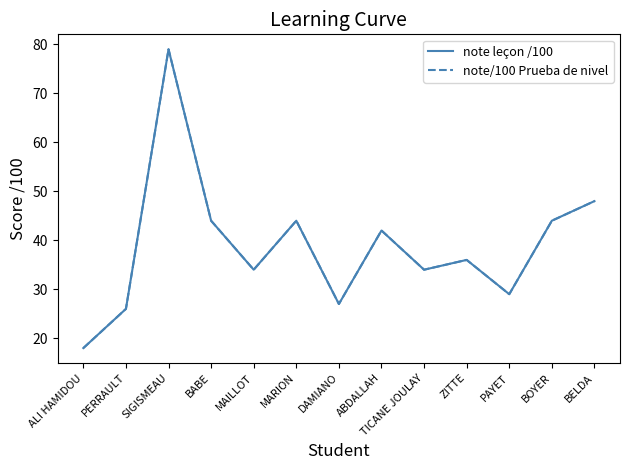

At which category is the sum across all series the highest?

SIGISMEAU